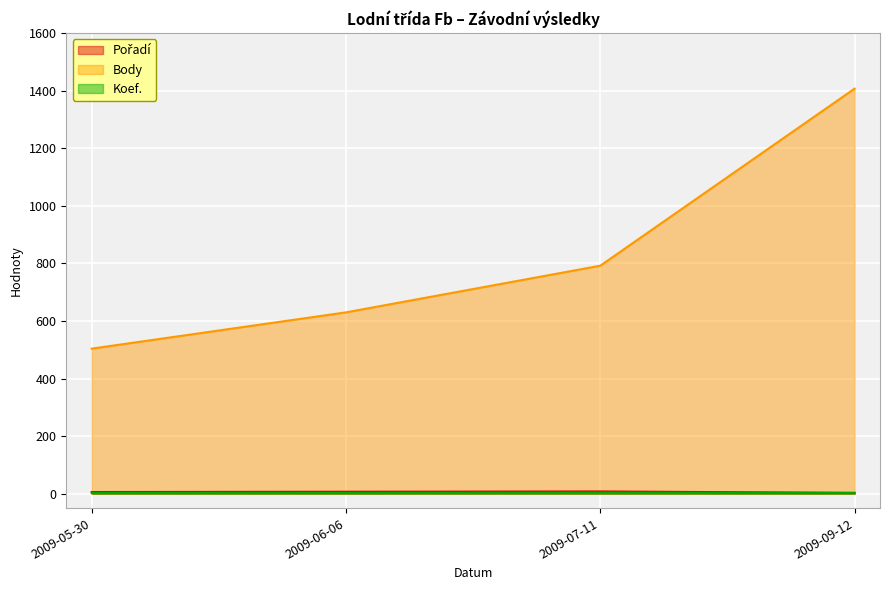

What is the minimum value shown in the chart?

3